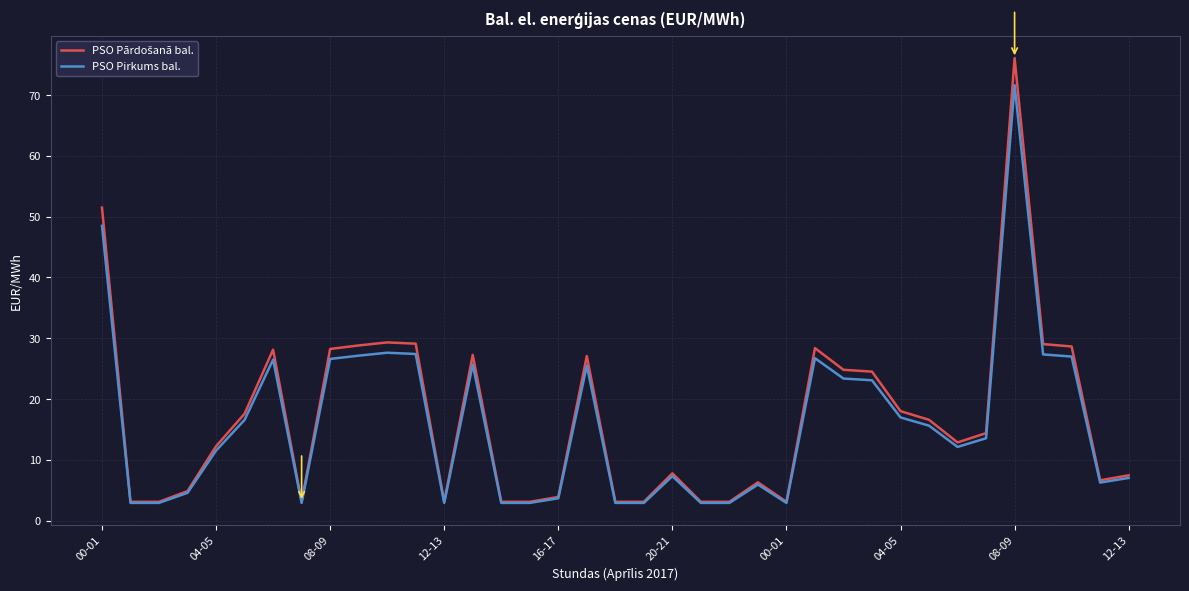

What is the smallest value displayed?

2.9